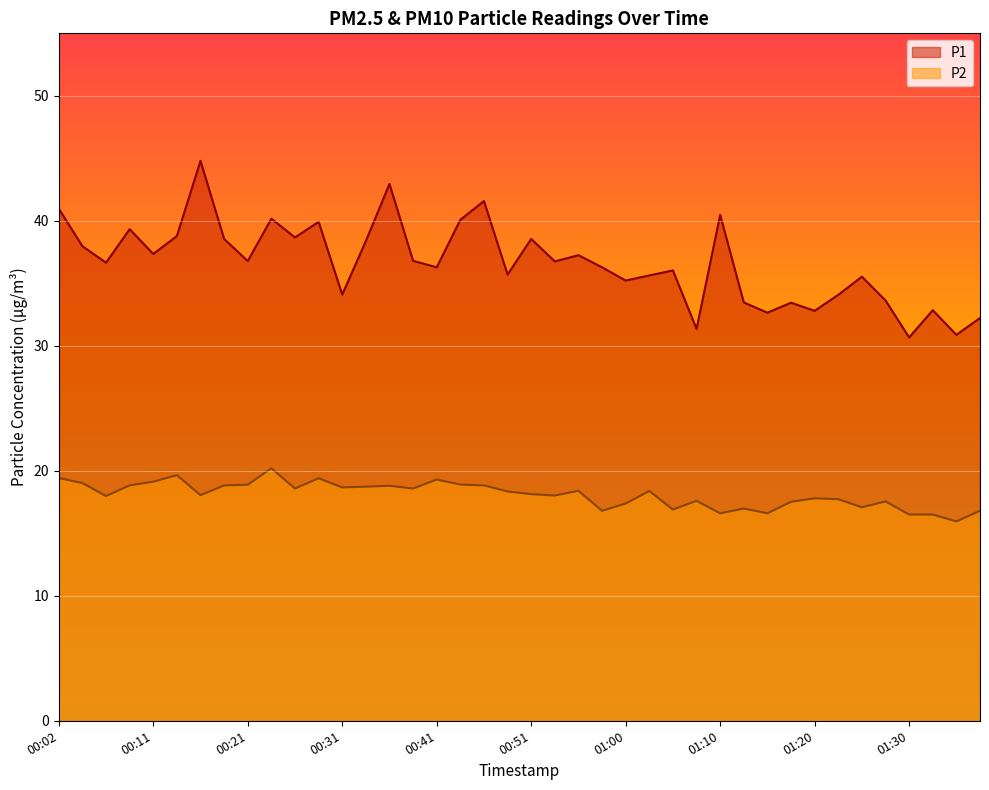

List the labels in order of P2 value, largest first.

00:23, 00:14, 00:02, 00:29, 00:41, 00:11, 00:04, 00:43, 00:21, 00:09, 00:19, 00:46, 00:36, 00:33, 00:31, 00:26, 00:38, 00:55, 01:03, 00:48, 00:51, 00:16, 00:53, 00:06, 01:20, 01:22, 01:08, 01:27, 01:17, 01:00, 01:25, 01:13, 01:05, 00:58, 01:37, 01:10, 01:15, 01:30, 01:32, 01:35